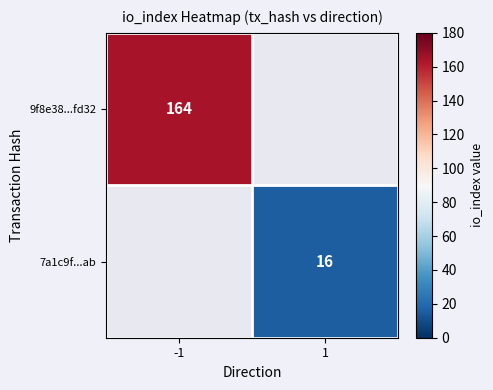

True or false: 9f8e38...fd32 has a value of 101 at -1.

False